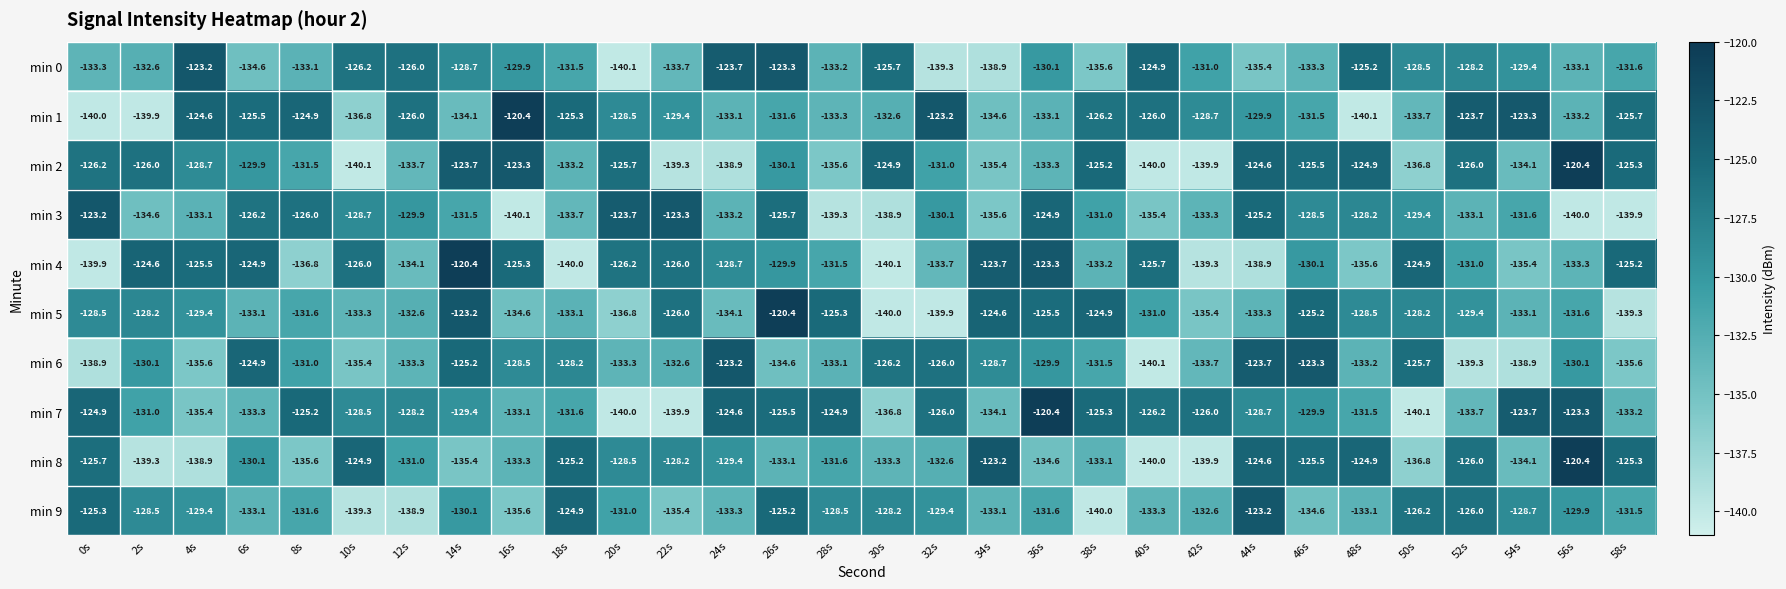

Which category has the lowest value in the min 2 series?

10s